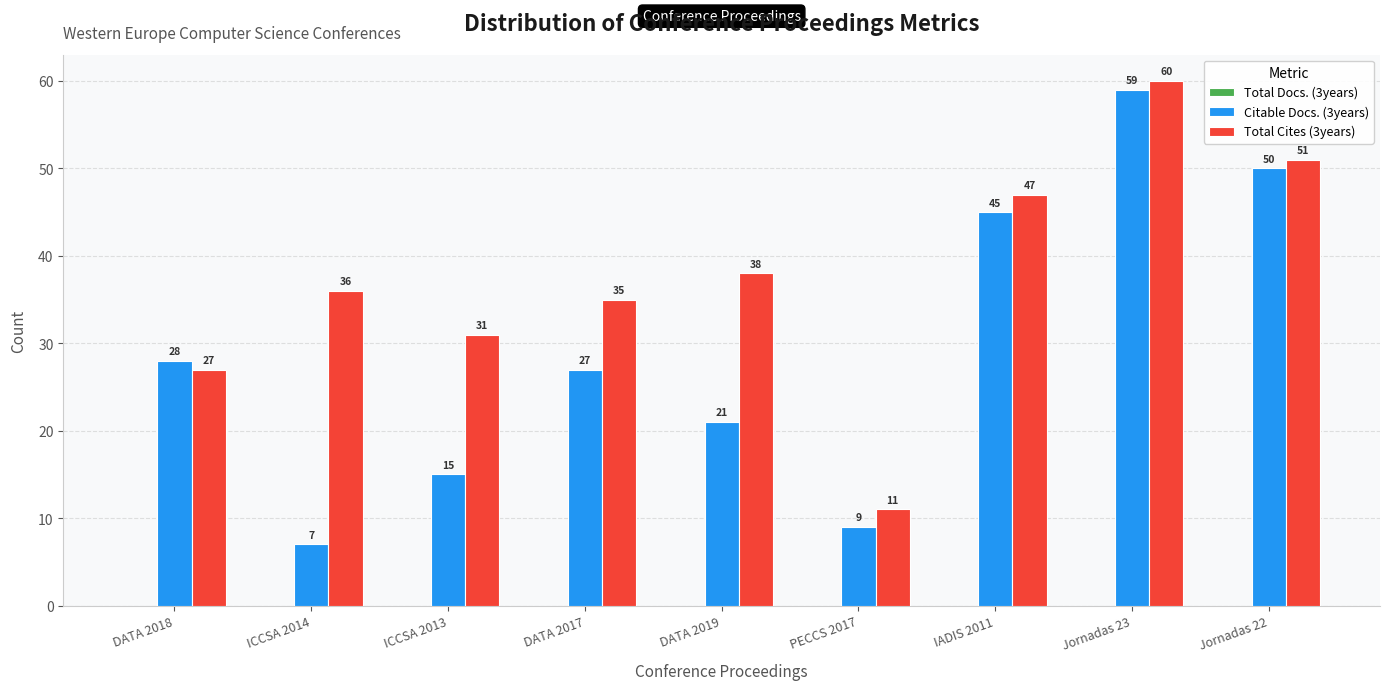

Which series has the largest total across all categories?

Total Cites (3years)